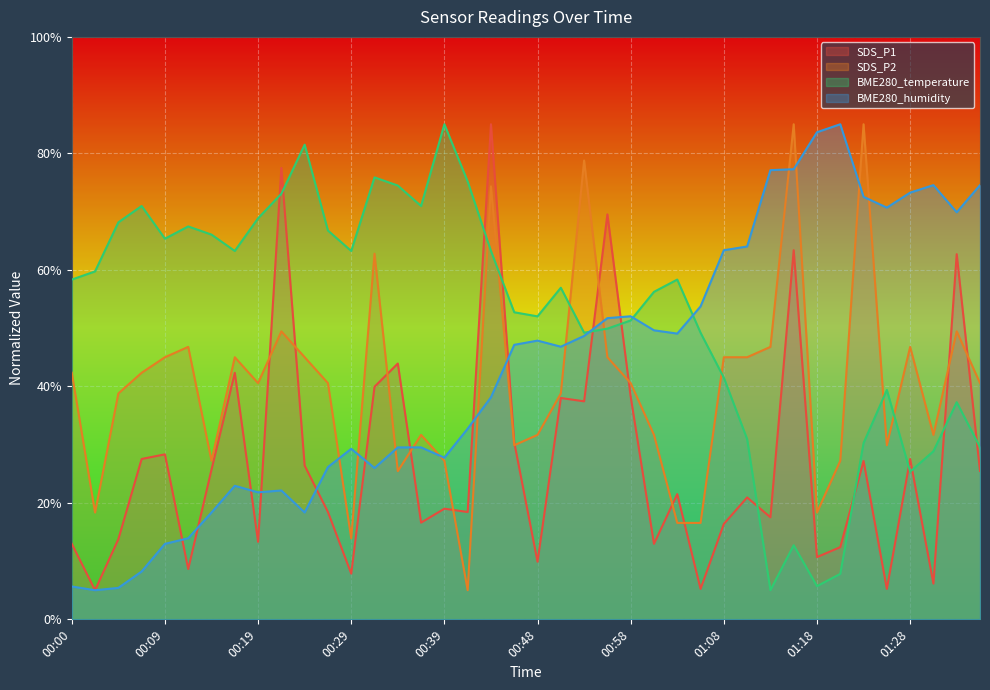

Does the chart display data point markers on the line(s)?

No